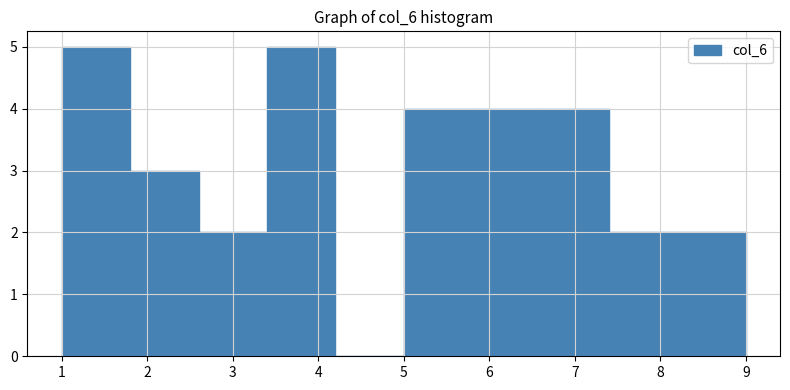

Reading left to right, list every bar in this chart as the range it spans on the x-axis followed by its height. The values are not printed on the chart, so give them approximately, as read against the axis.

1.0 to 1.8: 5
1.8 to 2.6: 3
2.6 to 3.4: 2
3.4 to 4.2: 5
4.2 to 5.0: 0
5.0 to 5.8: 4
5.8 to 6.6: 4
6.6 to 7.4: 4
7.4 to 8.2: 2
8.2 to 9.0: 2